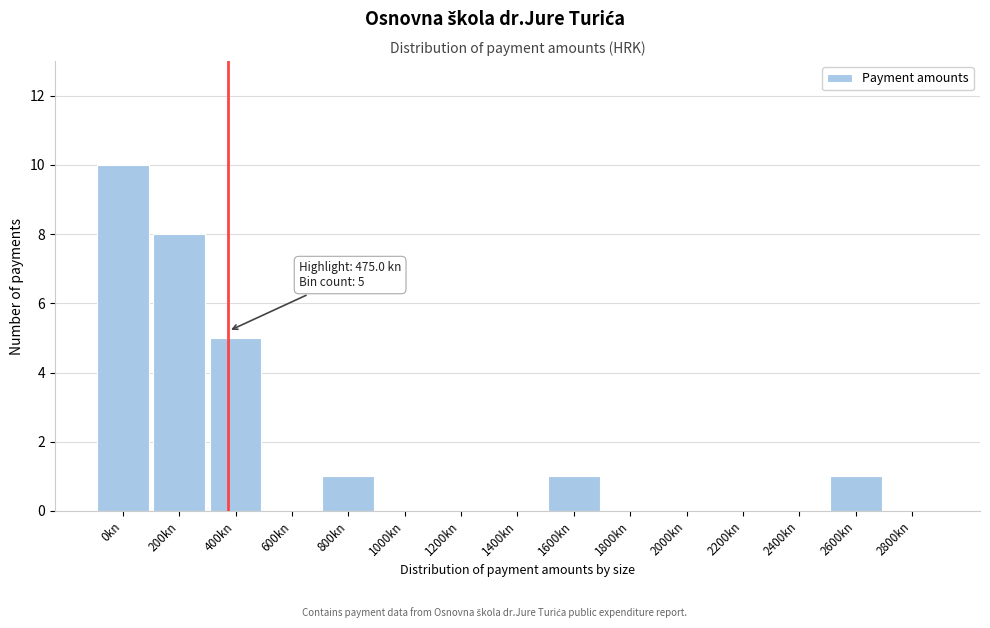

Reading left to right, what are all the values shown in this chart?

0kn=10	200kn=8	400kn=5	600kn=0	800kn=1	1000kn=0	1200kn=0	1400kn=0	1600kn=1	1800kn=0	2000kn=0	2200kn=0	2400kn=0	2600kn=1	2800kn=0